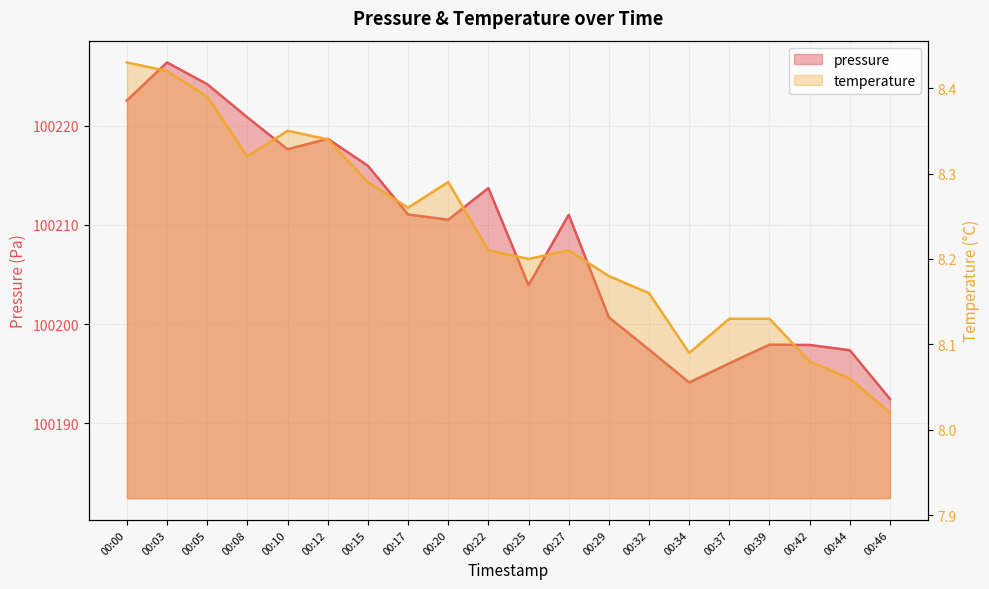

What is the highest value of the pressure series?

100226.4